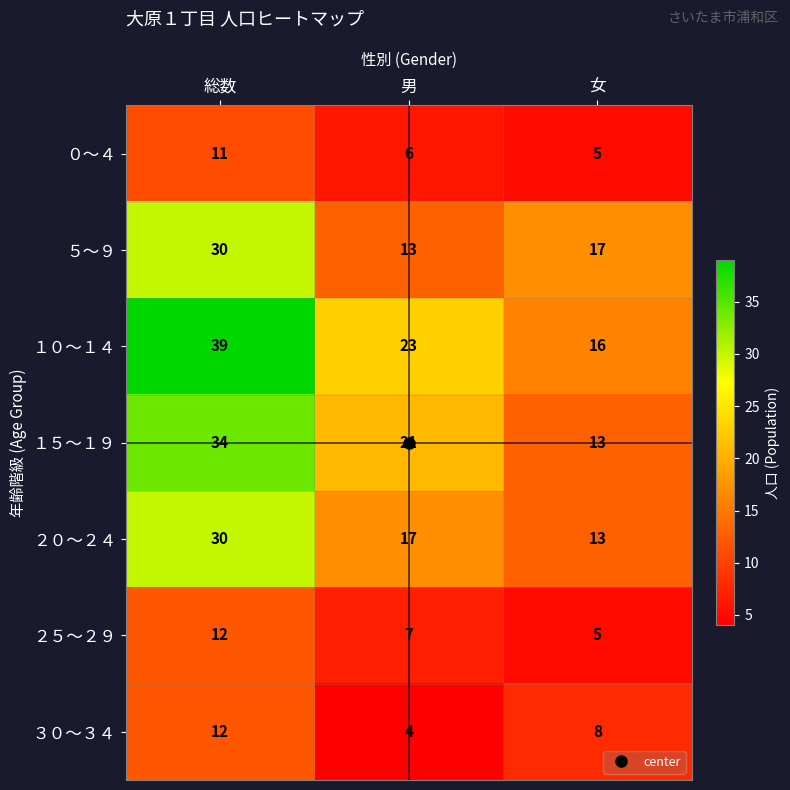

What is the total value across all series at 女?

77